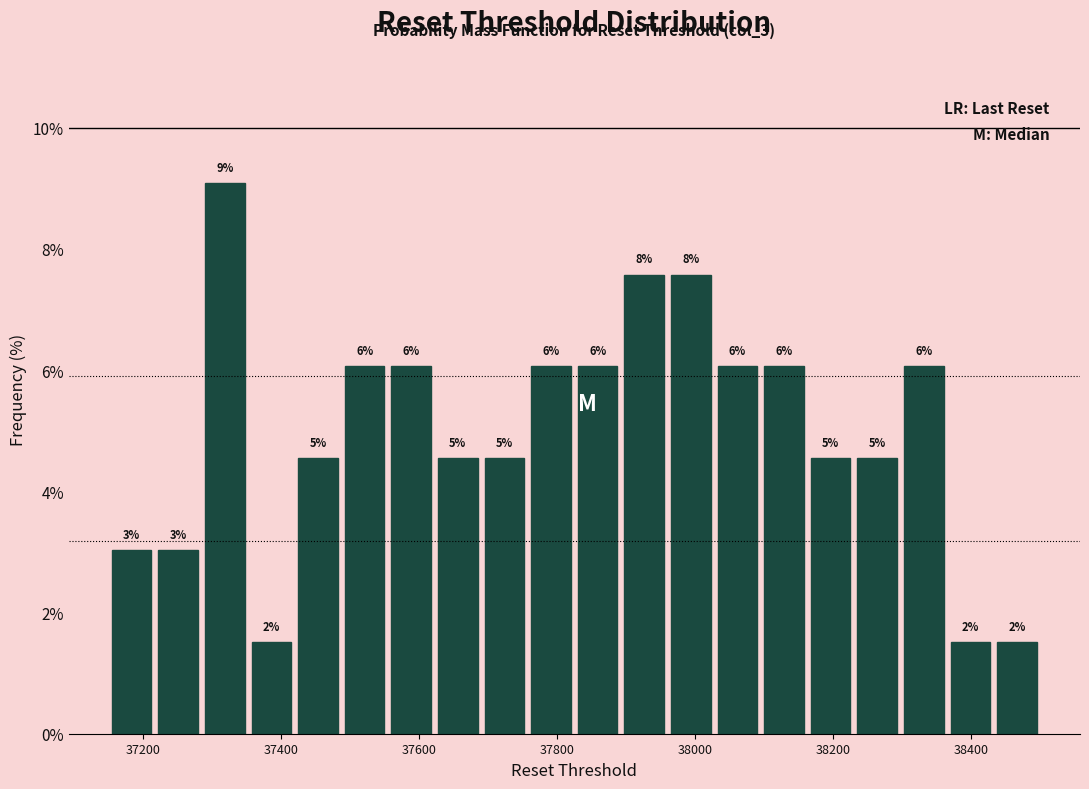

Read against the x-axis, roughly where is the centre of the tallest bar?

37320